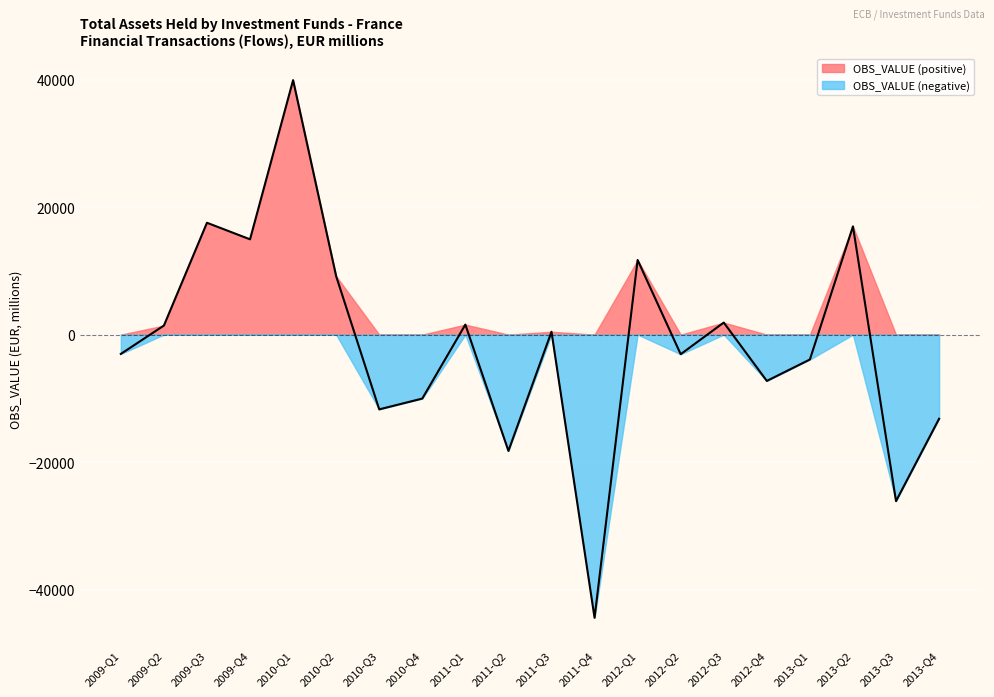

What is the difference between the maximum and second lowest values?

66038